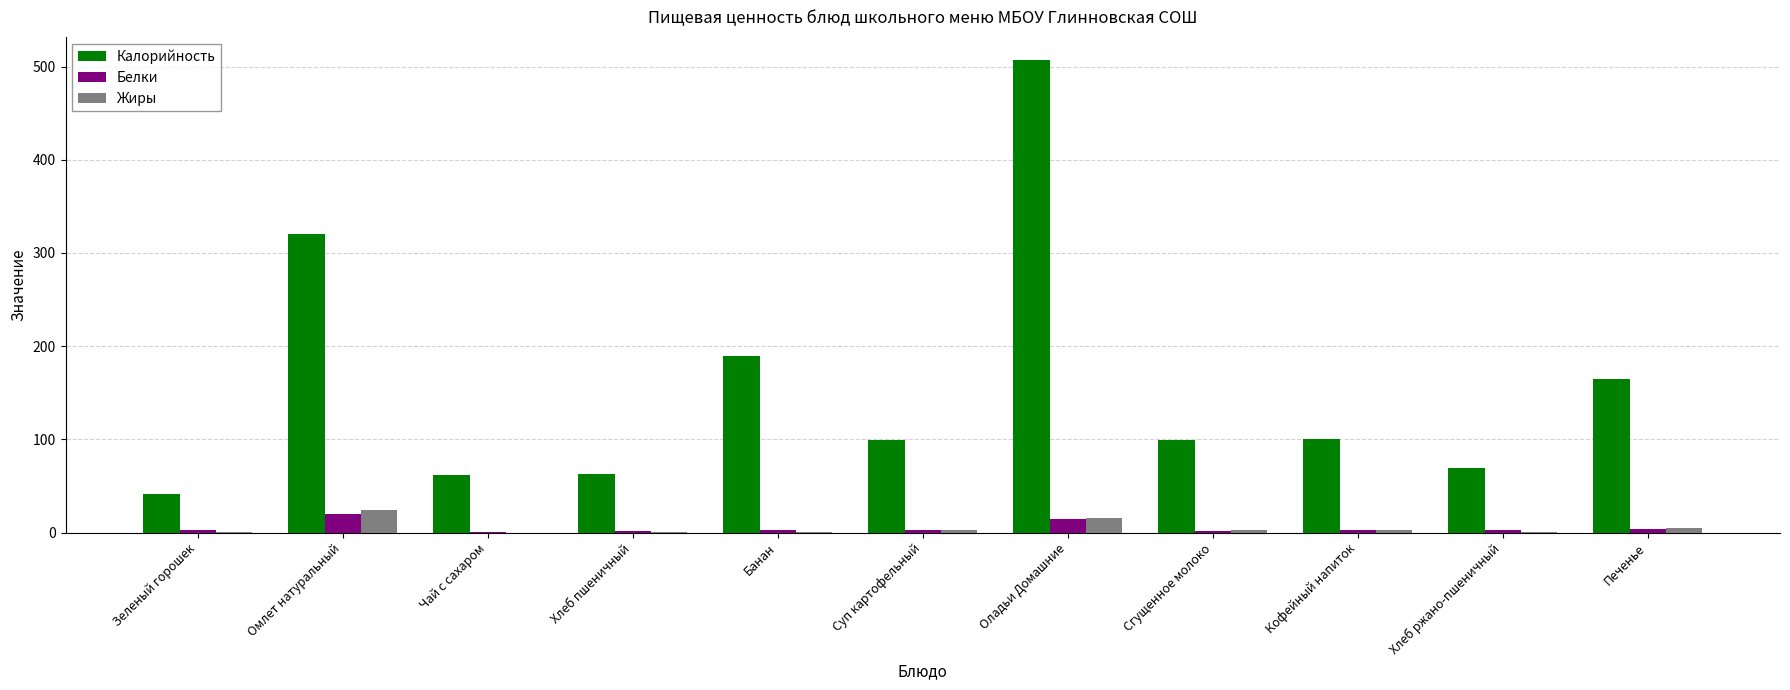

At which category is the sum across all series the highest?

Оладьи Домашние